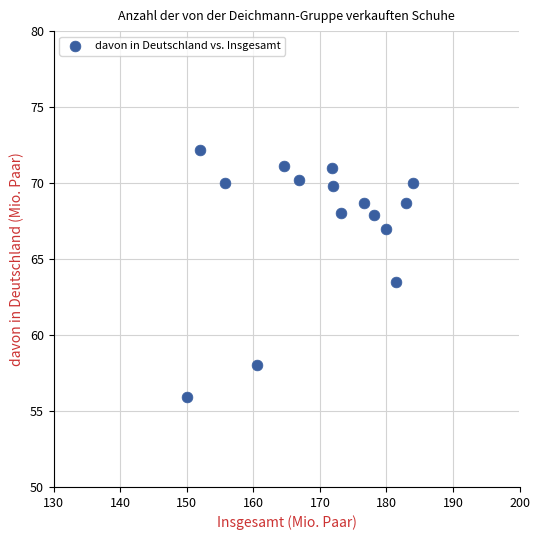

What is the range of X values (max minus min)?

34.0